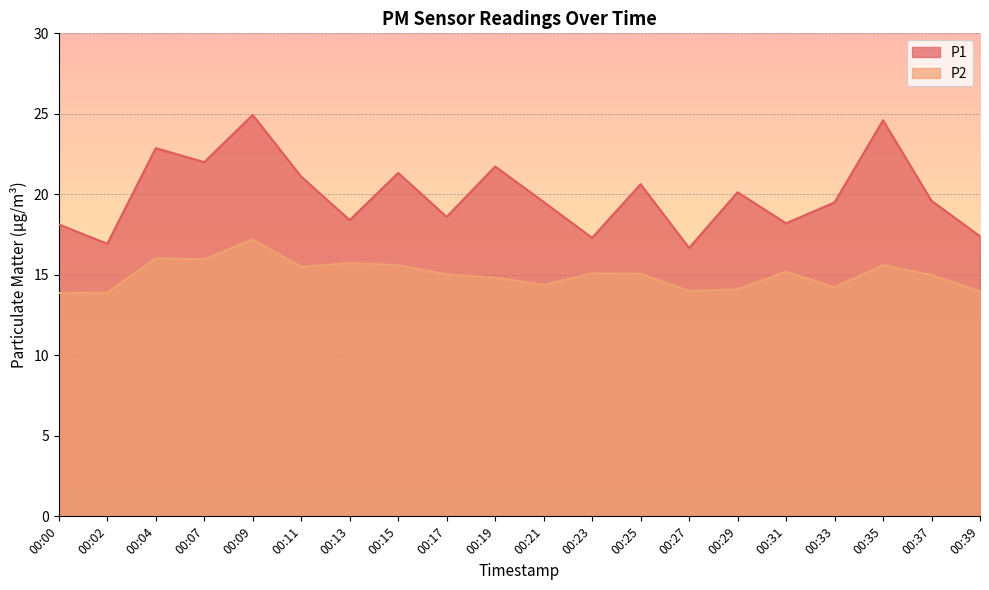

Which series has the largest total across all categories?

P1